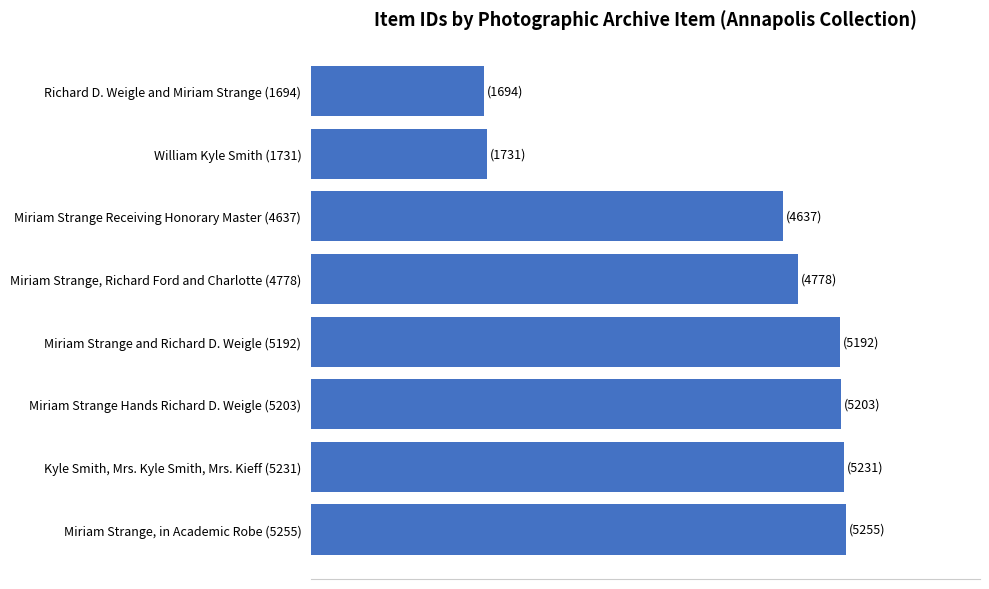

List the labels in order of value, smallest first.

Richard D. Weigle and Miriam Strange (1694), William Kyle Smith (1731), Miriam Strange Receiving Honorary Master (4637), Miriam Strange, Richard Ford and Charlotte (4778), Miriam Strange and Richard D. Weigle (5192), Miriam Strange Hands Richard D. Weigle (5203), Kyle Smith, Mrs. Kyle Smith, Mrs. Kieff (5231), Miriam Strange, in Academic Robe (5255)